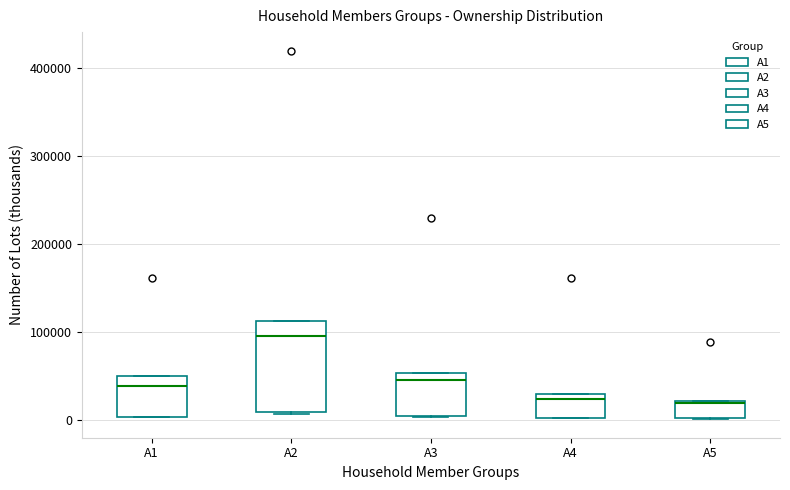

Reading left to right, transcribe this box plot: for each box, give where its median line is, the range the box spans, and where its two whiskers end, as read against the y-axis. The values are not printed on the chart, so give them approximately, as read against the axis.

A1: median 40000, box 0 to 50000, whiskers 0 to 50000
A2: median 100000, box 10000 to 110000, whiskers 10000 to 110000
A3: median 50000 (just below the box's upper edge), box 10000 to 50000, whiskers 0 to 50000
A4: median 20000, box 0 to 30000, whiskers 0 to 30000
A5: median 20000, box 0 to 20000, whiskers 0 to 20000